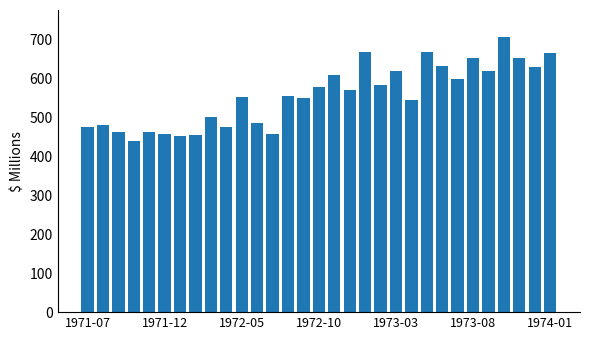

What is the value of the 14th bar from the left?

556